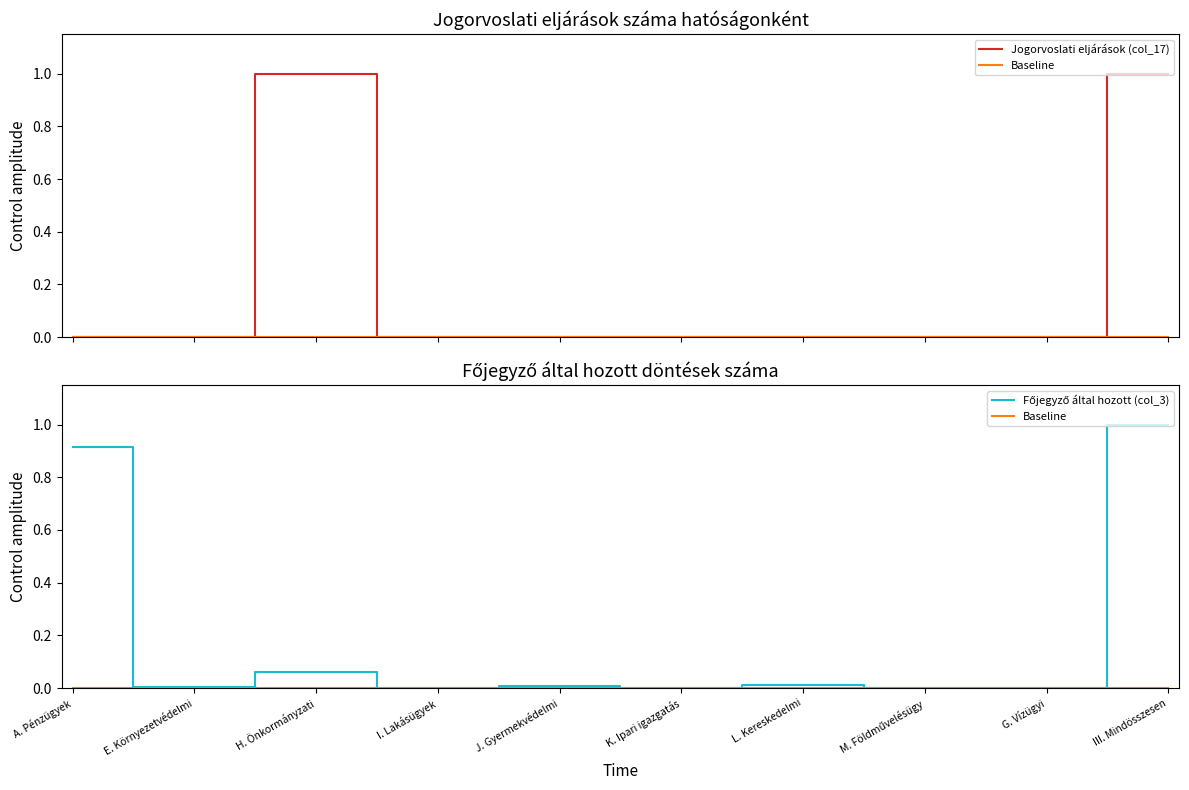

At which category does Főjegyző által hozott (col_3) reach its first local valley?

E. Környezetvédelmi